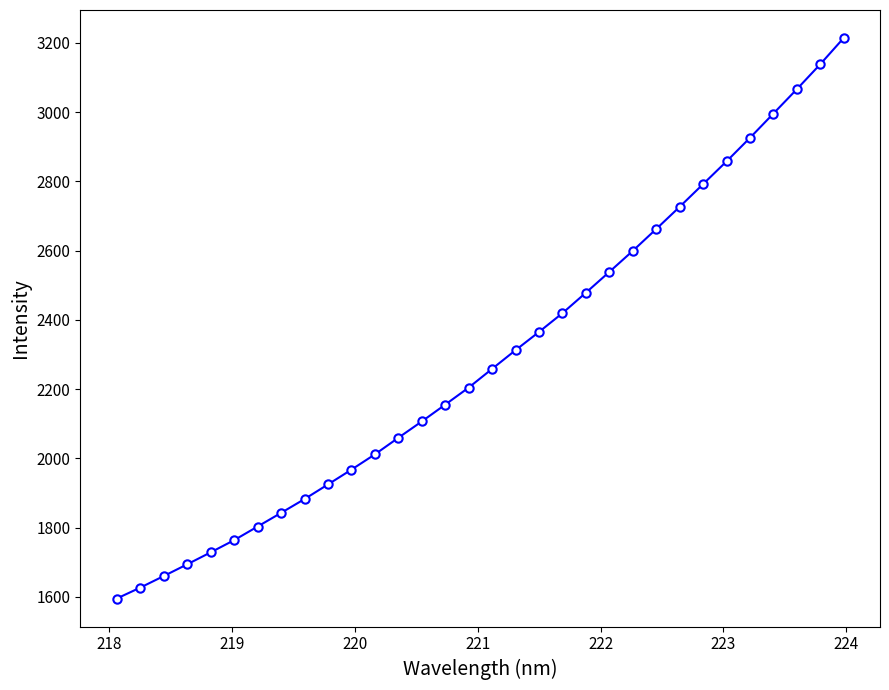

What is the difference between the maximum and minimum values?

1618.2